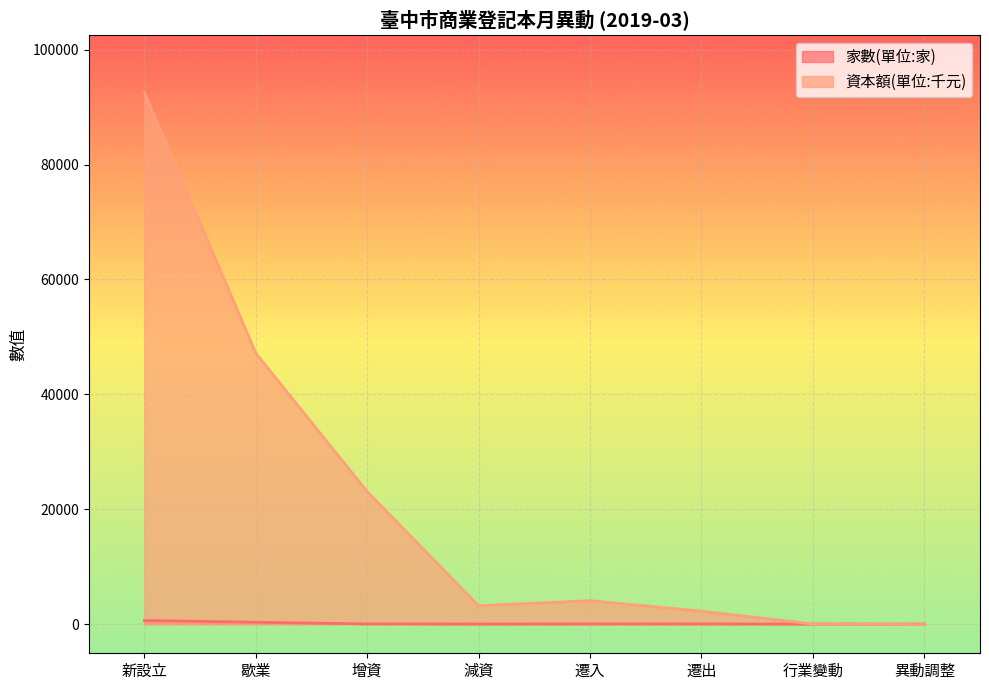

What position from the right is 行業變動?

2